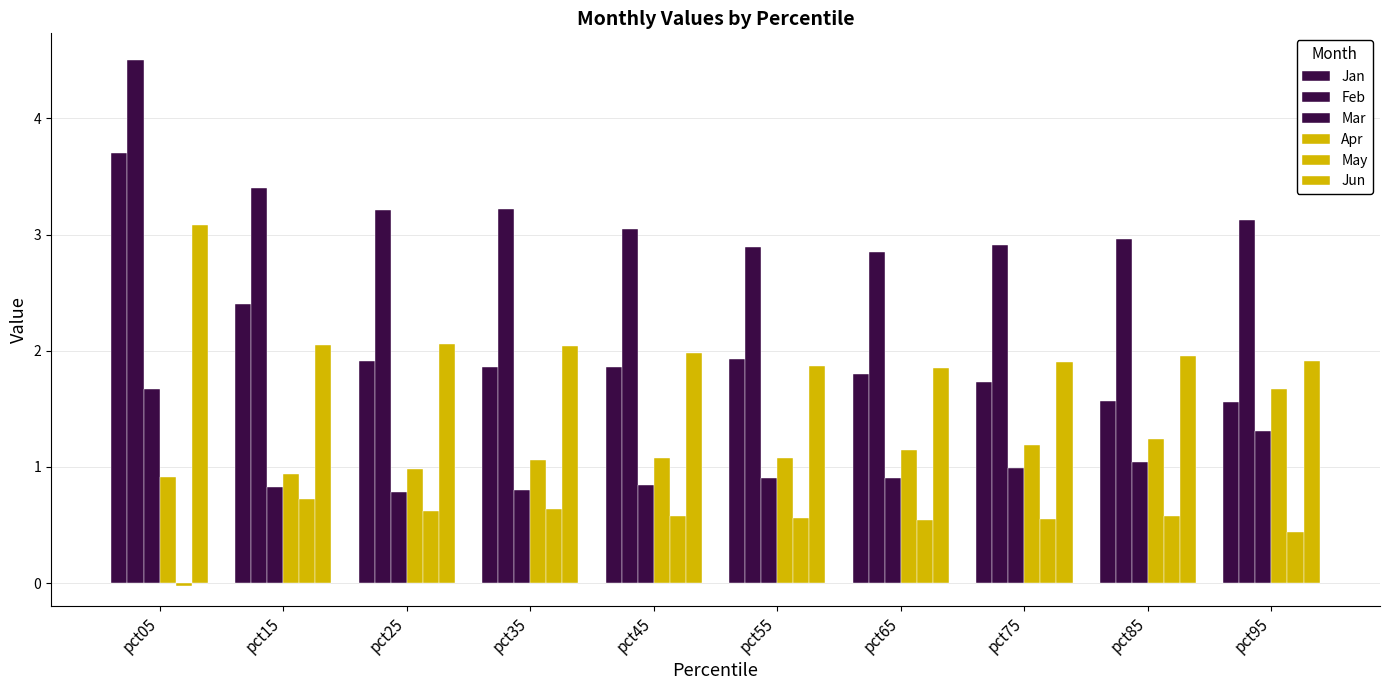

What is the difference between the second highest and minimum values in the Apr series?

0.3